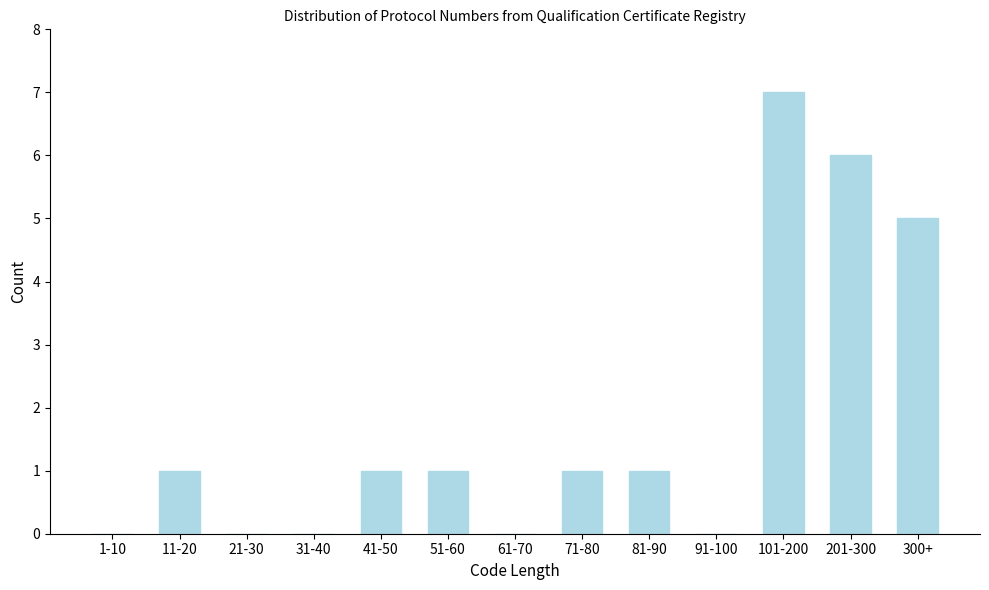

Reading left to right, list all the values displayed in this chart.

1-10=0	11-20=1	21-30=0	31-40=0	41-50=1	51-60=1	61-70=0	71-80=1	81-90=1	91-100=0	101-200=7	201-300=6	300+=5